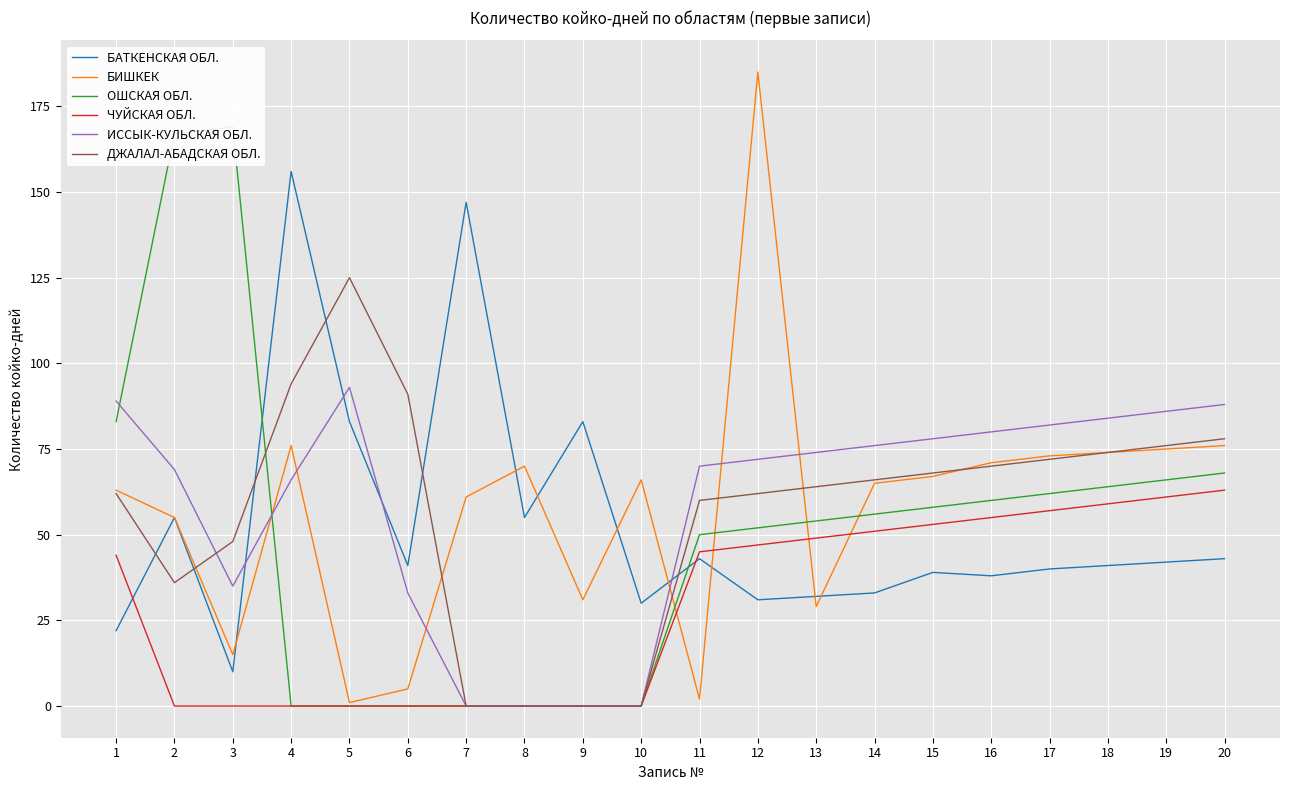

True or false: ОШСКАЯ ОБЛ. has a value of 0 at 8.

True